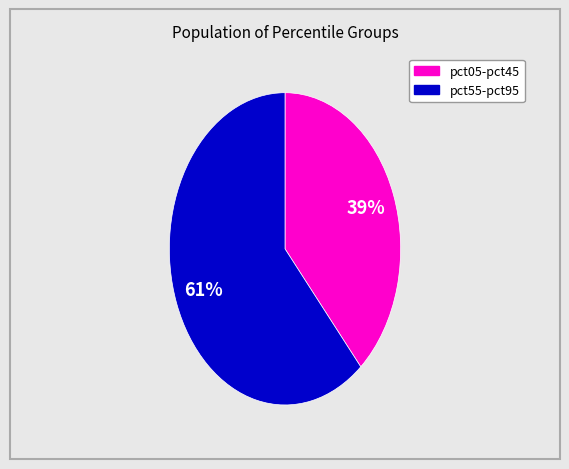

To the nearest percent, what is the average slice percentage?

50%